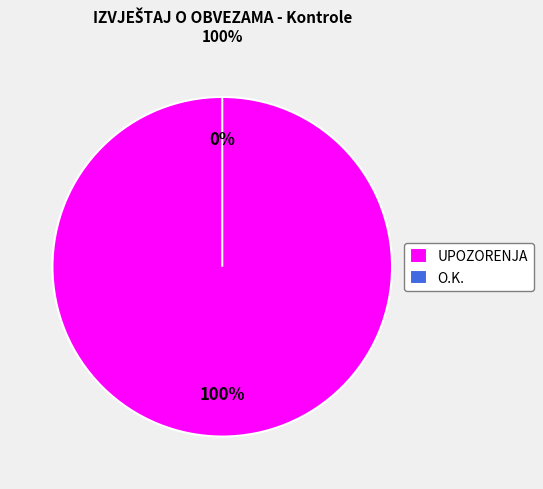

Which category accounts for the majority?

UPOZORENJA